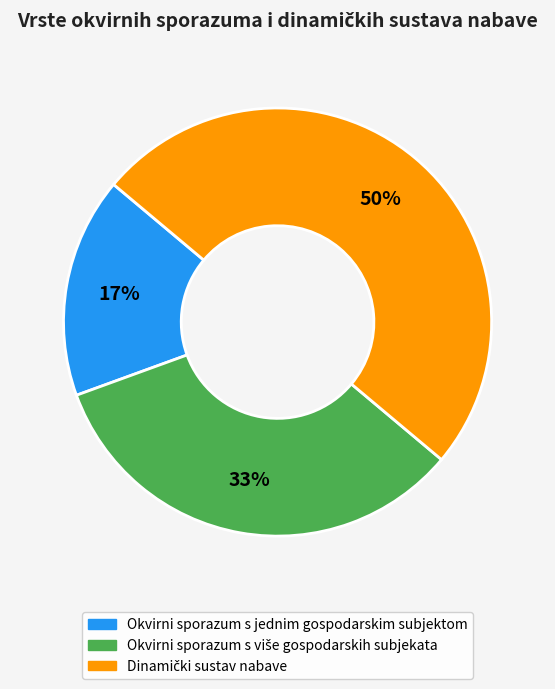

To the nearest percent, what is the difference between the largest and smallest slice percentages?

33%